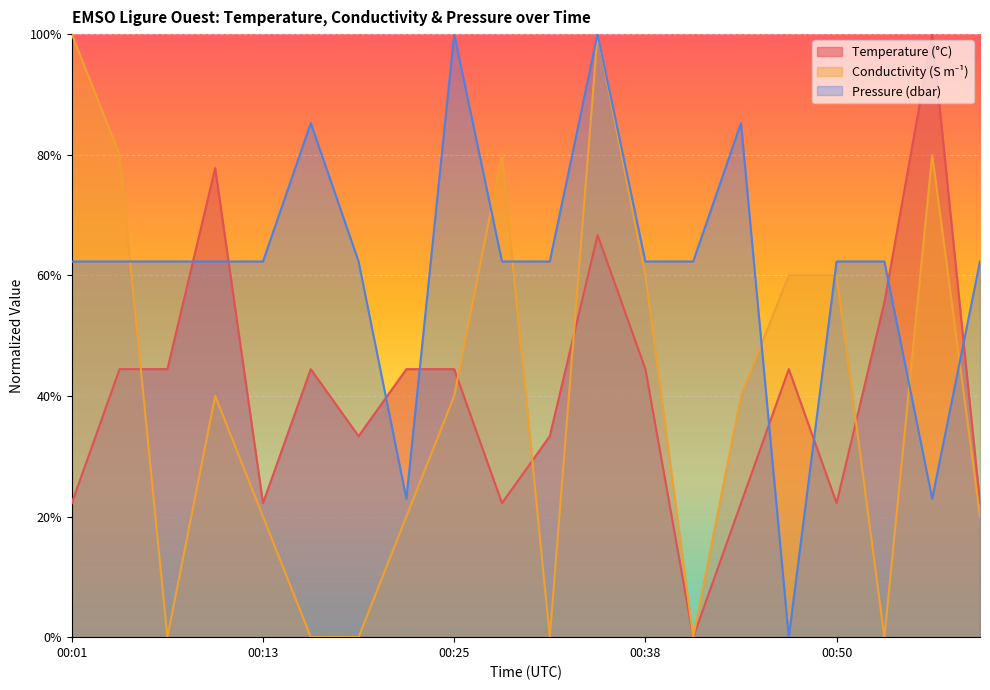

How many categories are shown in the chart?

20